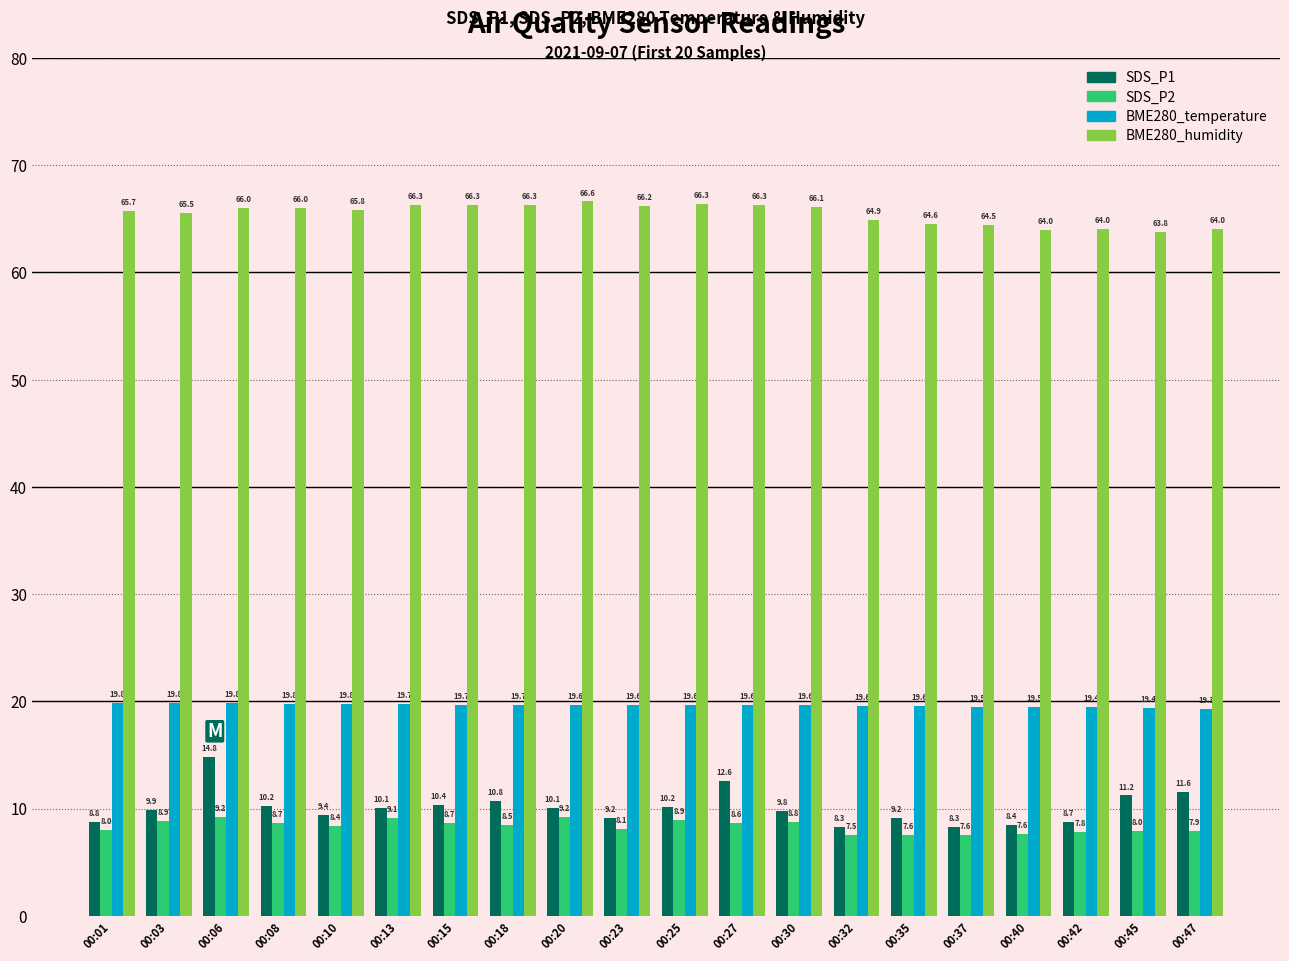

At which category is the sum across all series the highest?

00:06